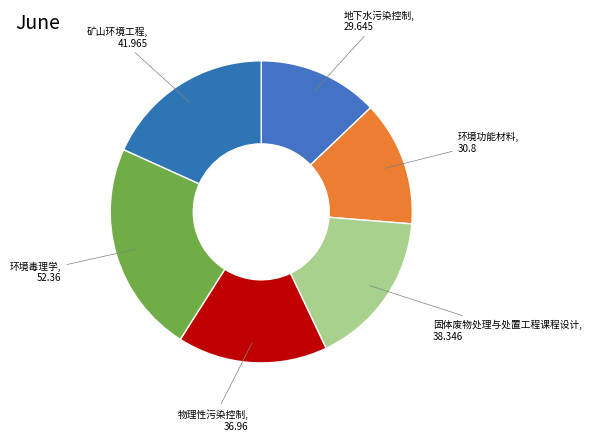

To the nearest percent, what is the difference between the largest and smallest slice percentages?

10%